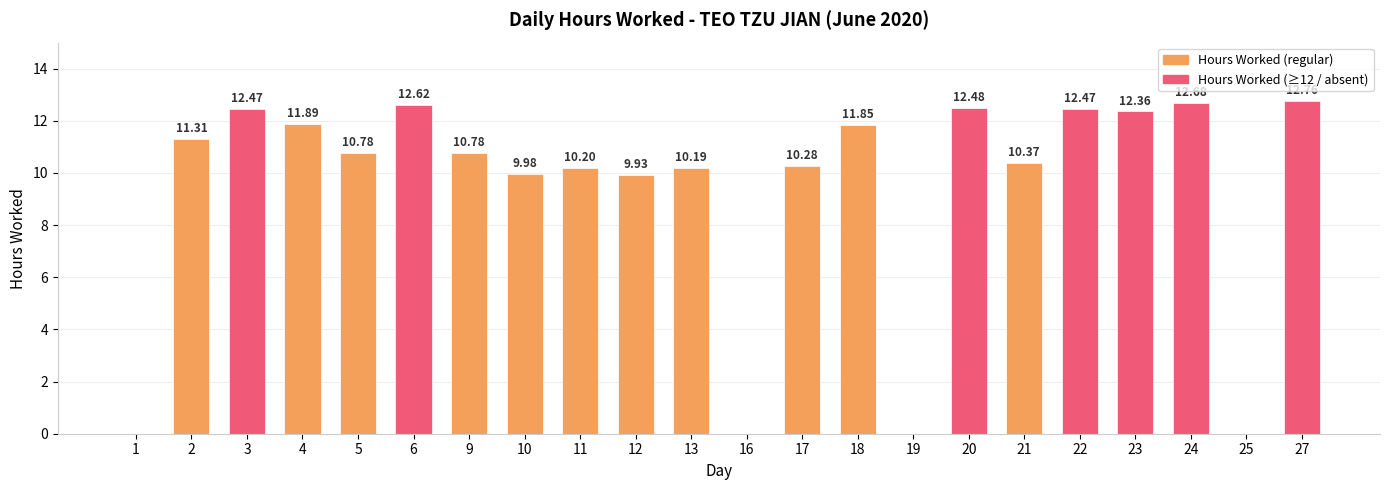

How many data points are above 10?

16